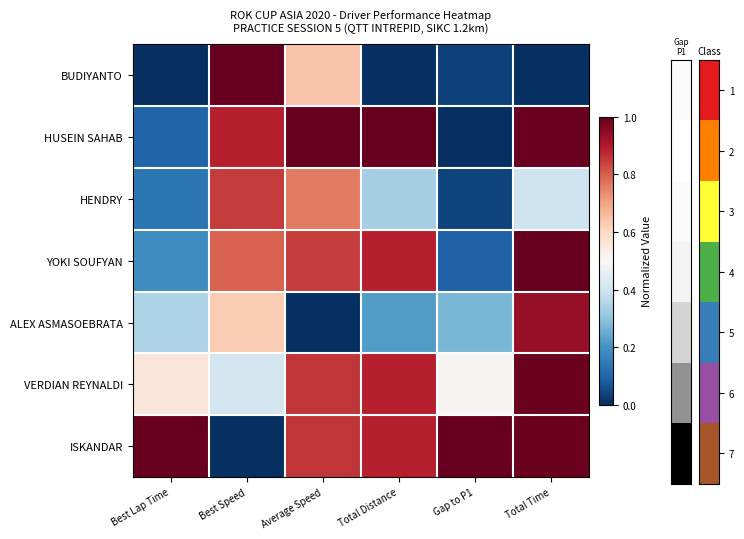

At which category is the sum across all series the highest?

Total Time